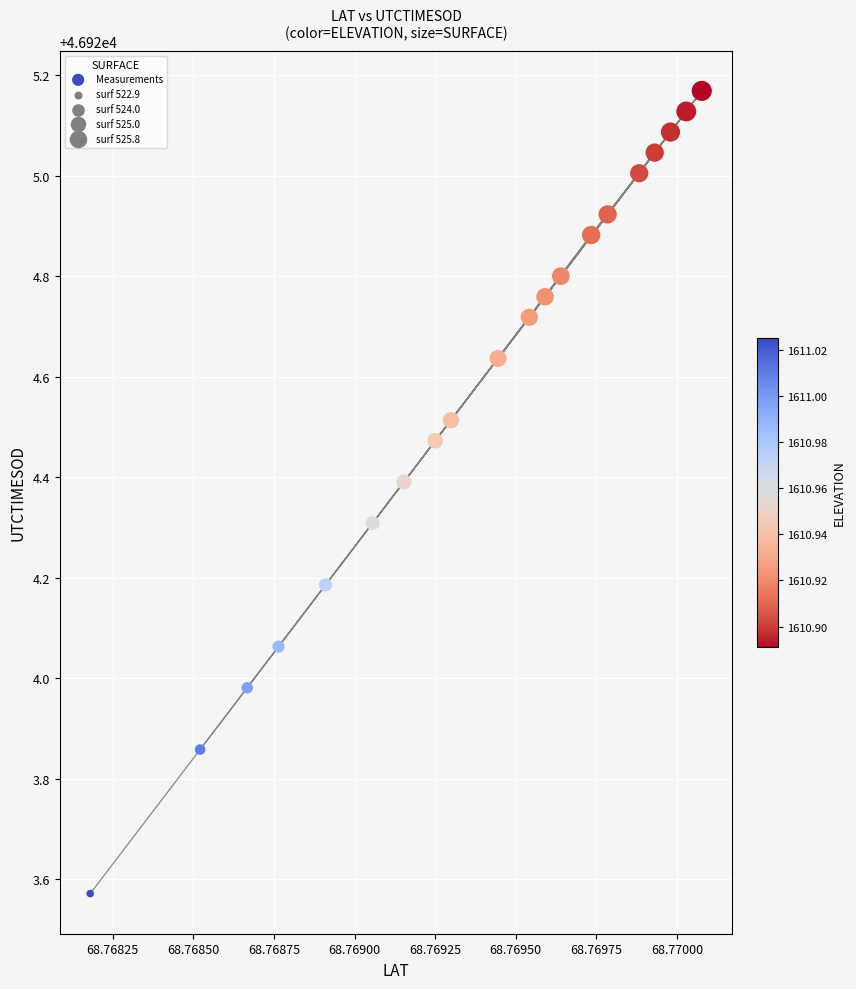

What is the range of Y values (max minus min)?

1.6